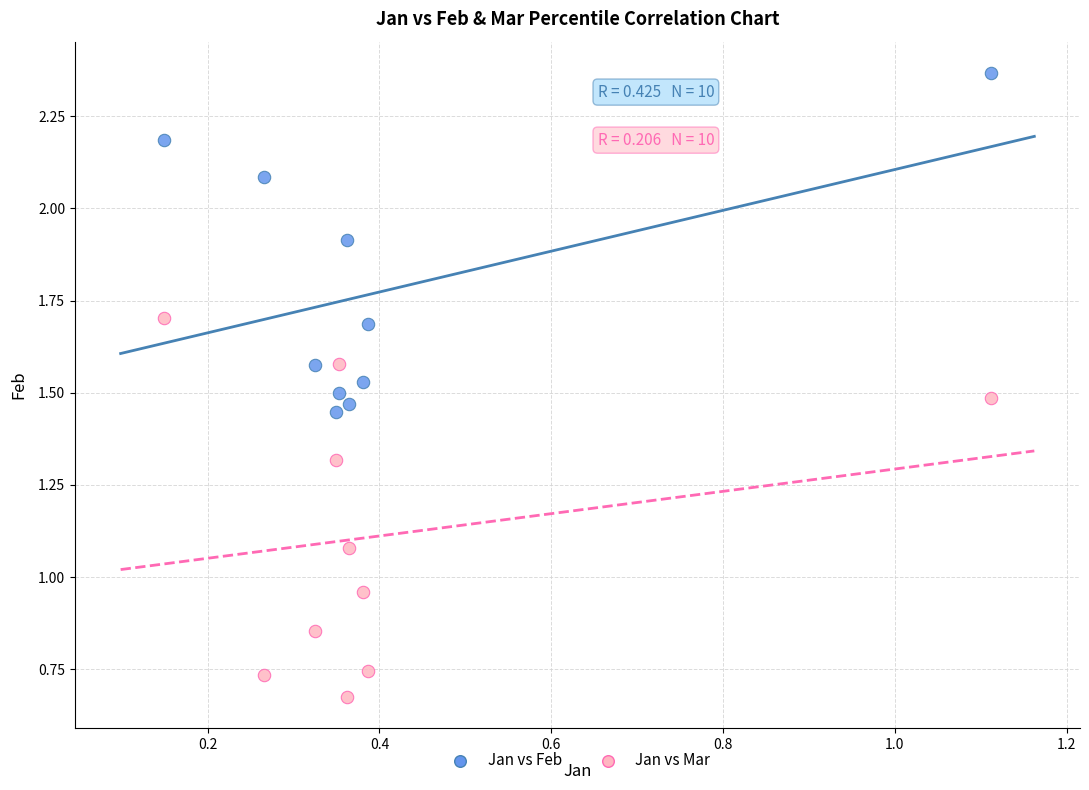

Which series contains the lowest Y value?

Jan vs Mar